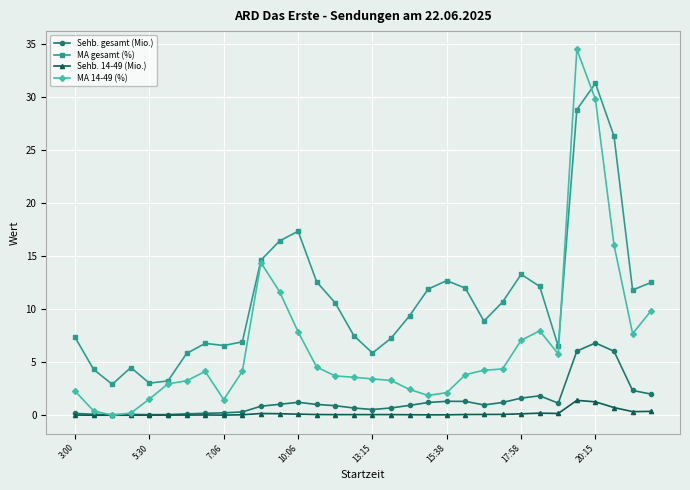

What are all the series names shown in the legend?

Sehb. gesamt (Mio.), MA gesamt (%), Sehb. 14-49 (Mio.), MA 14-49 (%)